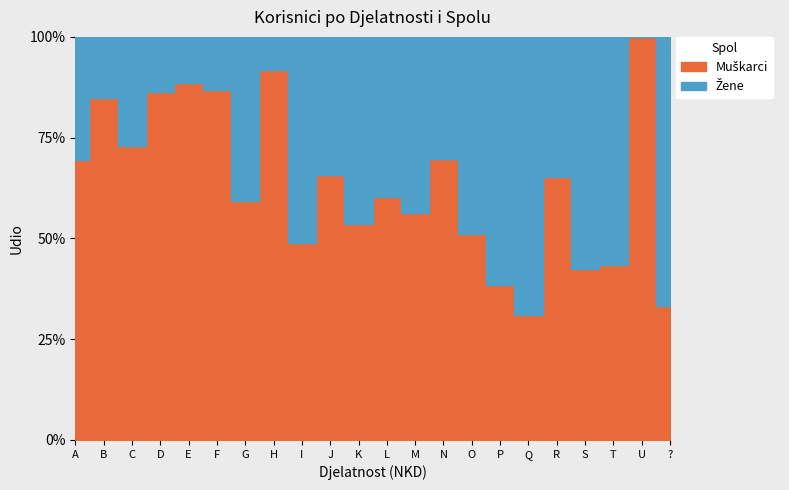

Which series has the largest total across all categories?

Muškarci